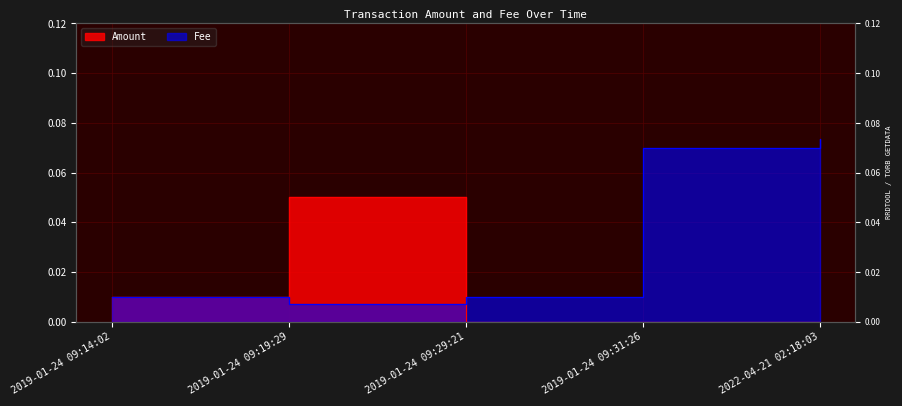

Which label corresponds to the smallest value in the chart?

2019-01-24 09:29:21